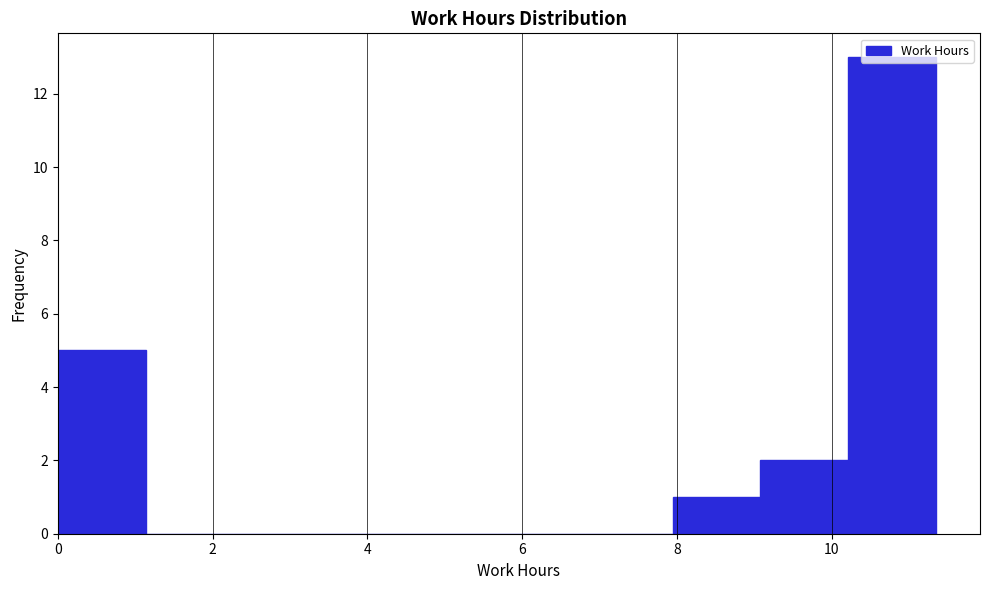

What is the height of the bar covering 8.0 to 9.0 on the x-axis? Neither the bar edges nor the heights are printed on the chart, so give them approximately, as read against the axes.

1